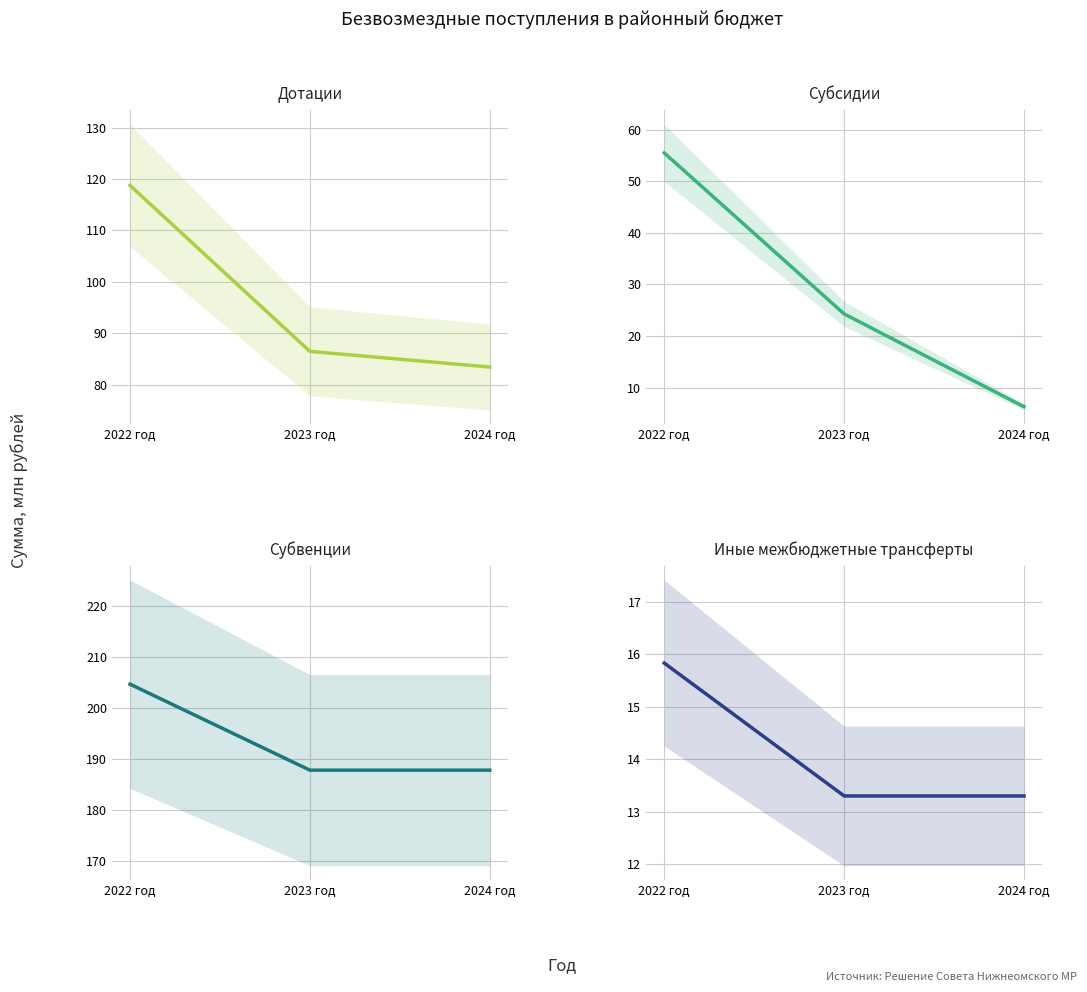

At which category is the sum across all series the highest?

2022 год